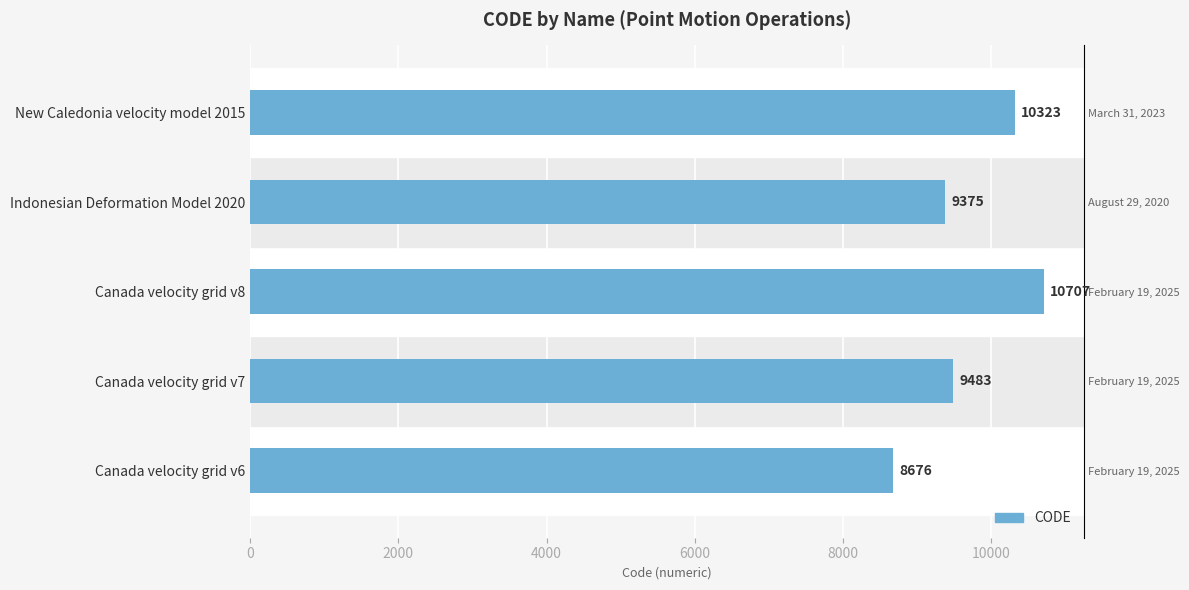

What is the change in value from Canada velocity grid v8 to Indonesian Deformation Model 2020?

-1332